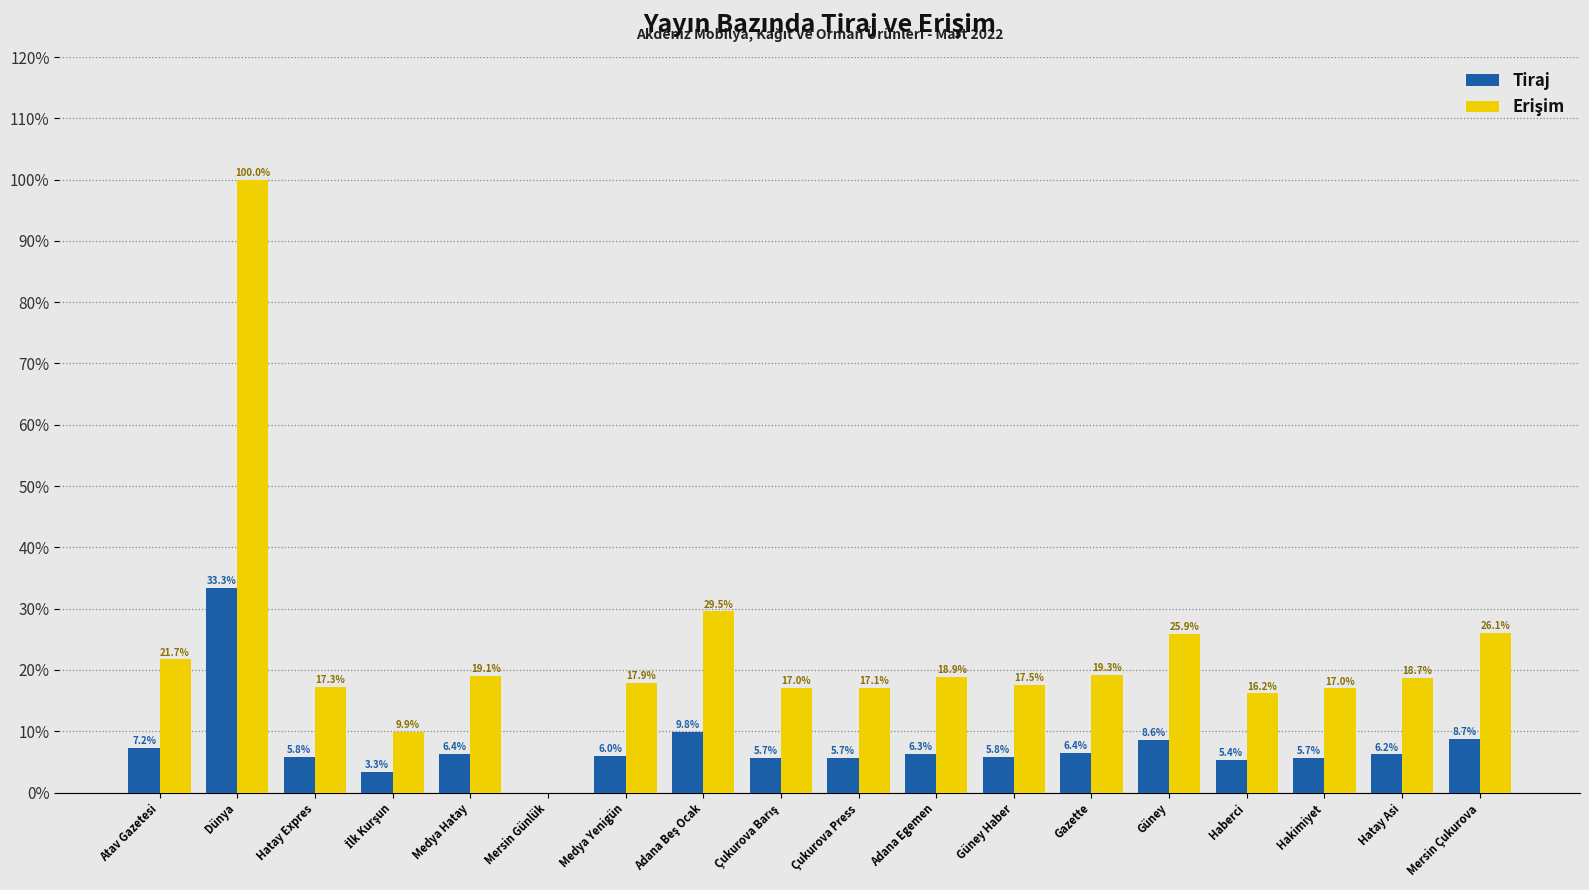

Where does the Tiraj series first go above 6?

Atav Gazetesi